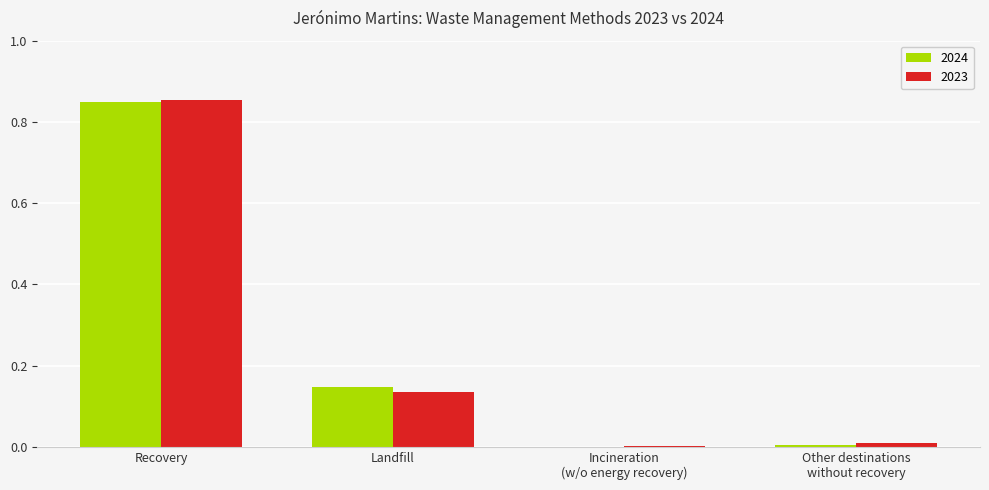

Is it true that 2023 equals 1.4 at Recovery?

False